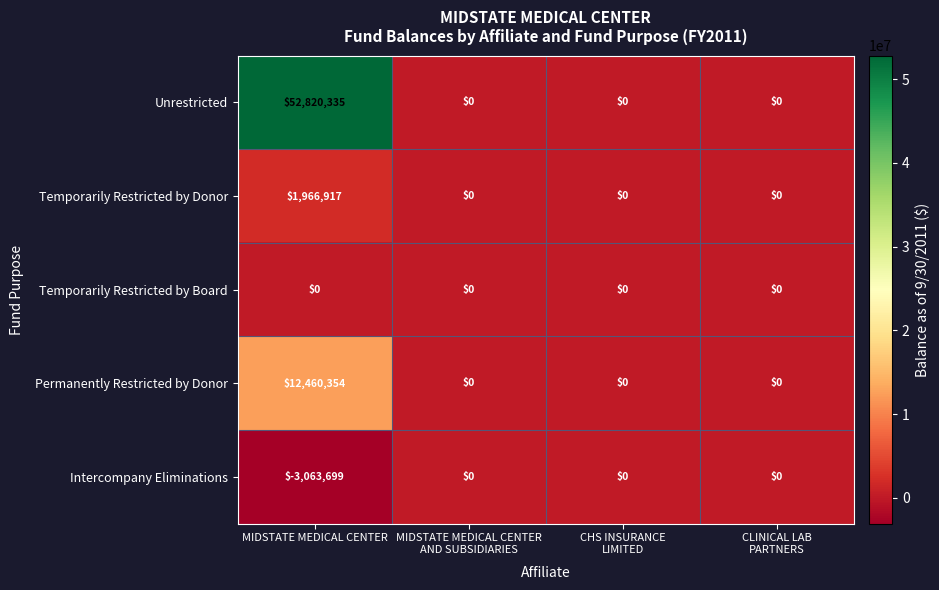

What is the sum of all Unrestricted values?

52820335